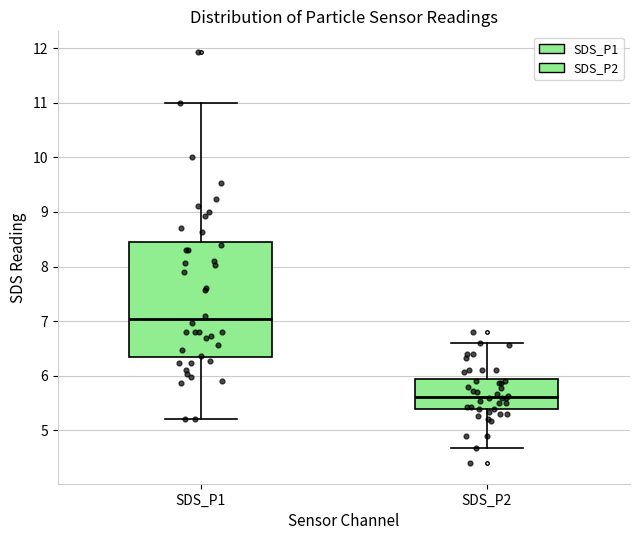

Where does the lower whisker of the box for SDS_P1 end on the y-axis? The values are not printed on the chart, so give them approximately, as read against the axis.

5.2